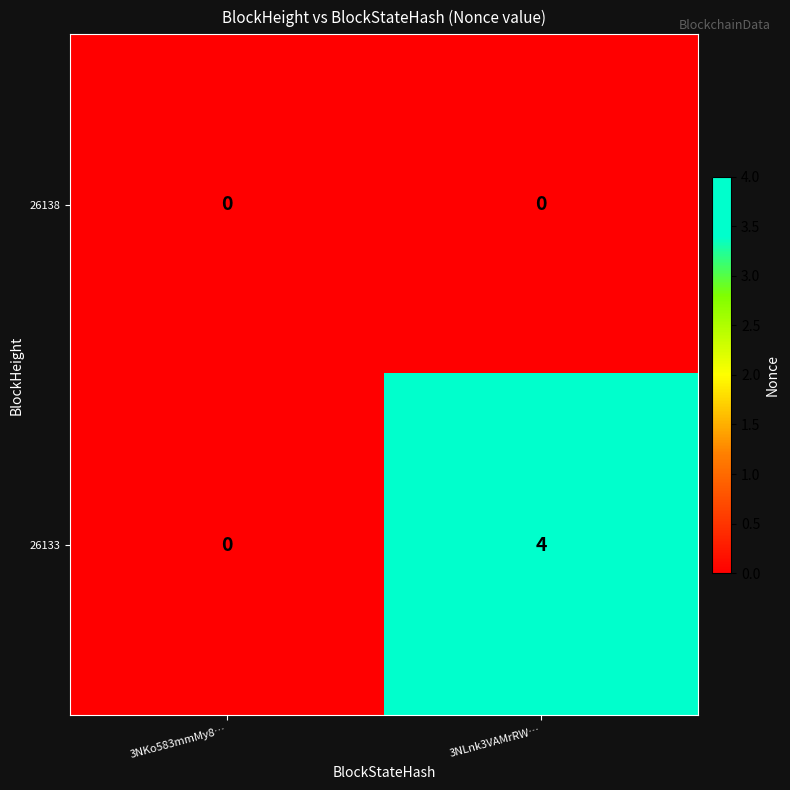

What is the difference between the 26133 values at 3NLnk3VAMrRW… and 3NKo583mmMy8…?

4